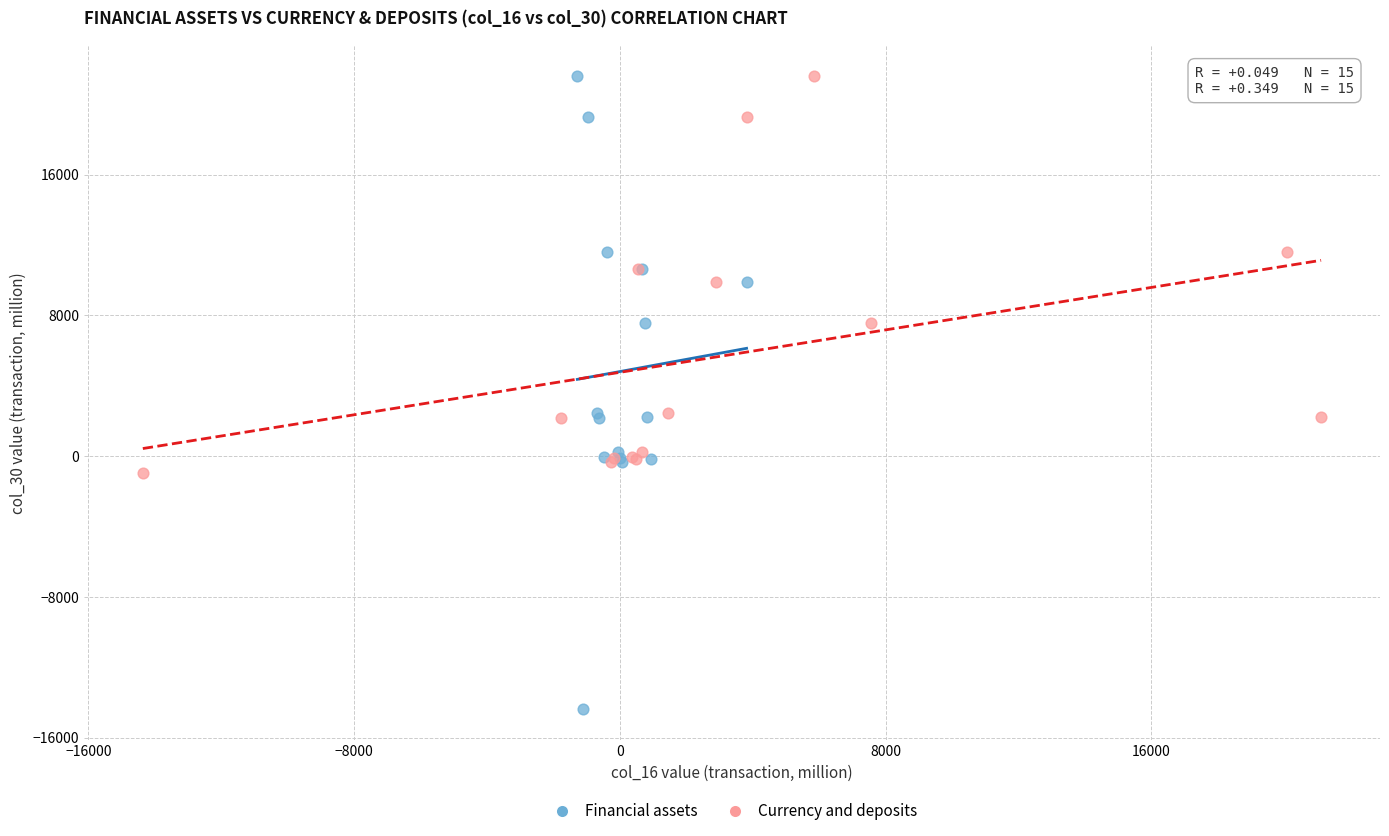

Which series has the largest Y range (max minus min)?

Financial assets